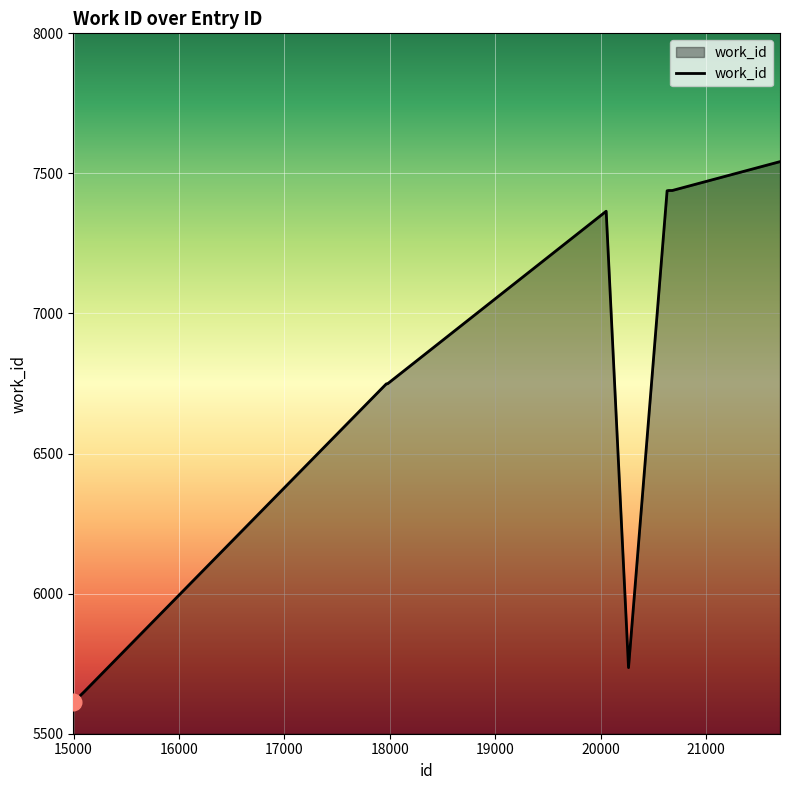

What is the greatest value displayed?

7542